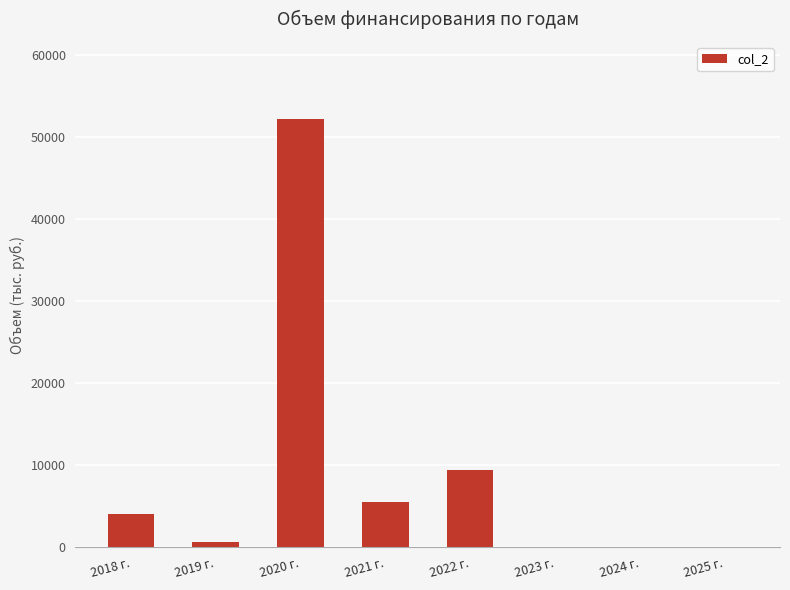

Which label corresponds to the largest value in the chart?

2020 г.